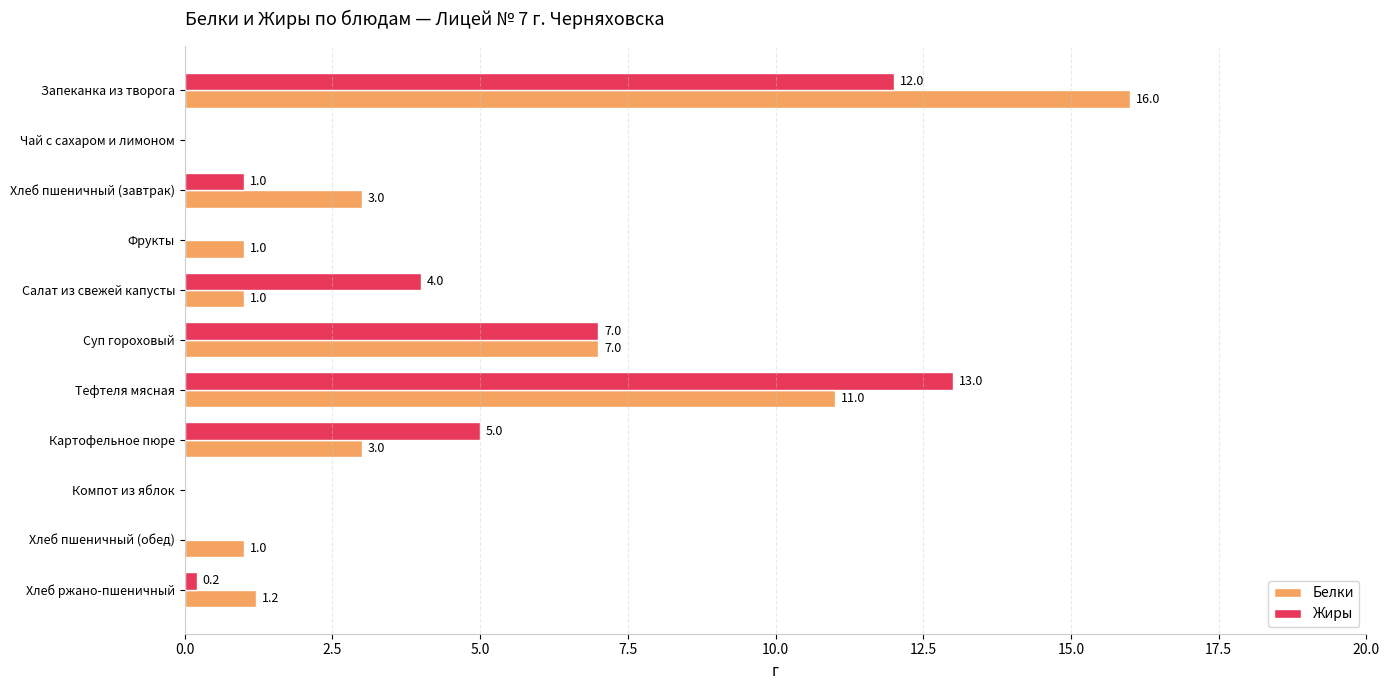

What is the maximum value shown in the chart?

16.0